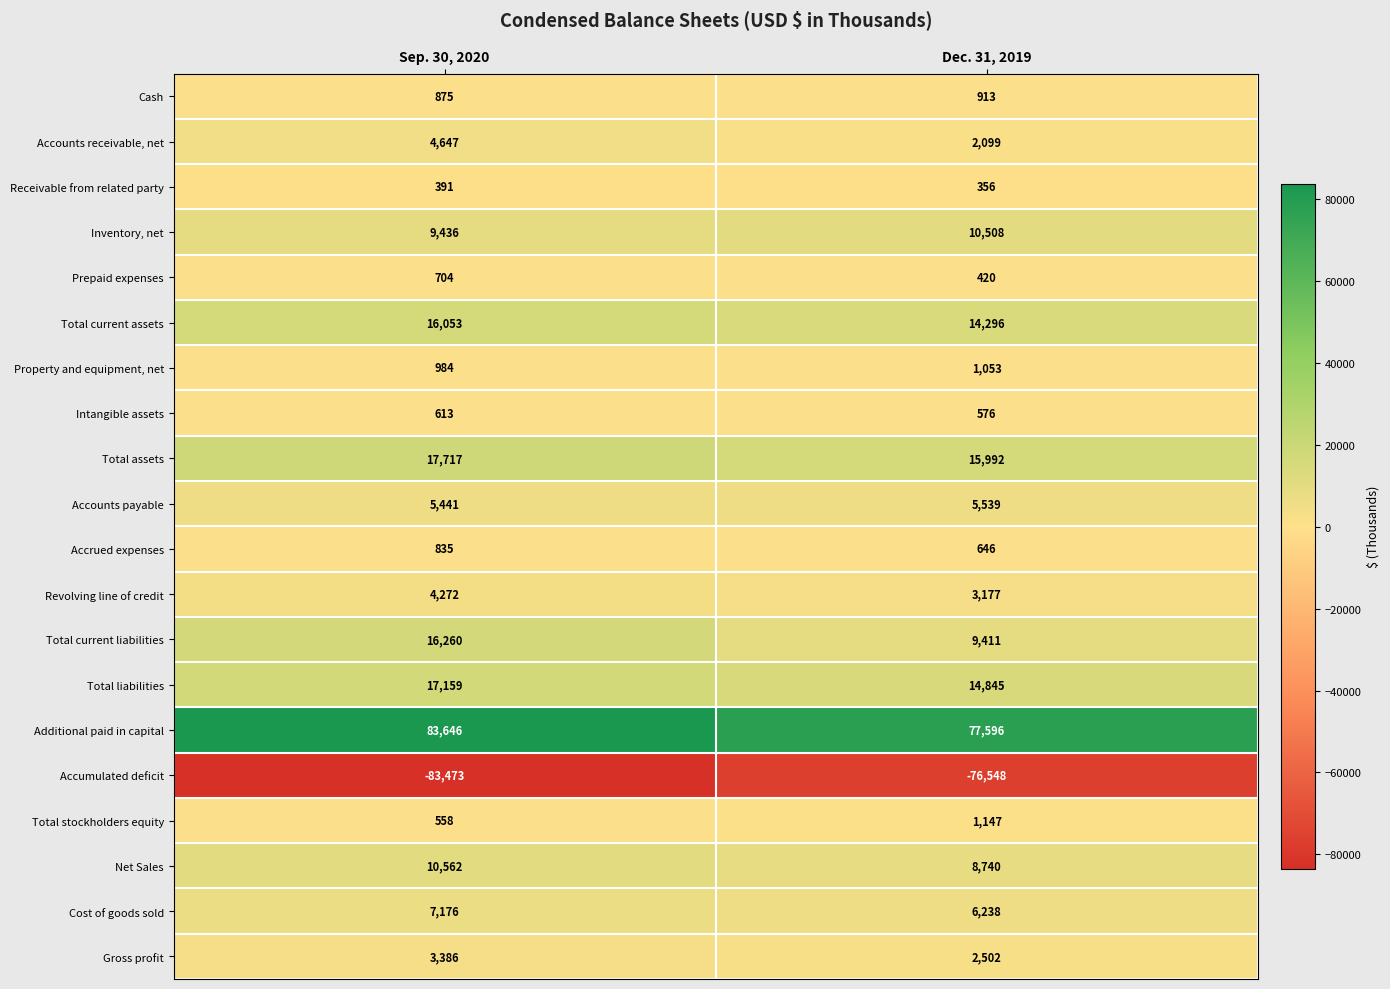

How many data points does each series have?

2